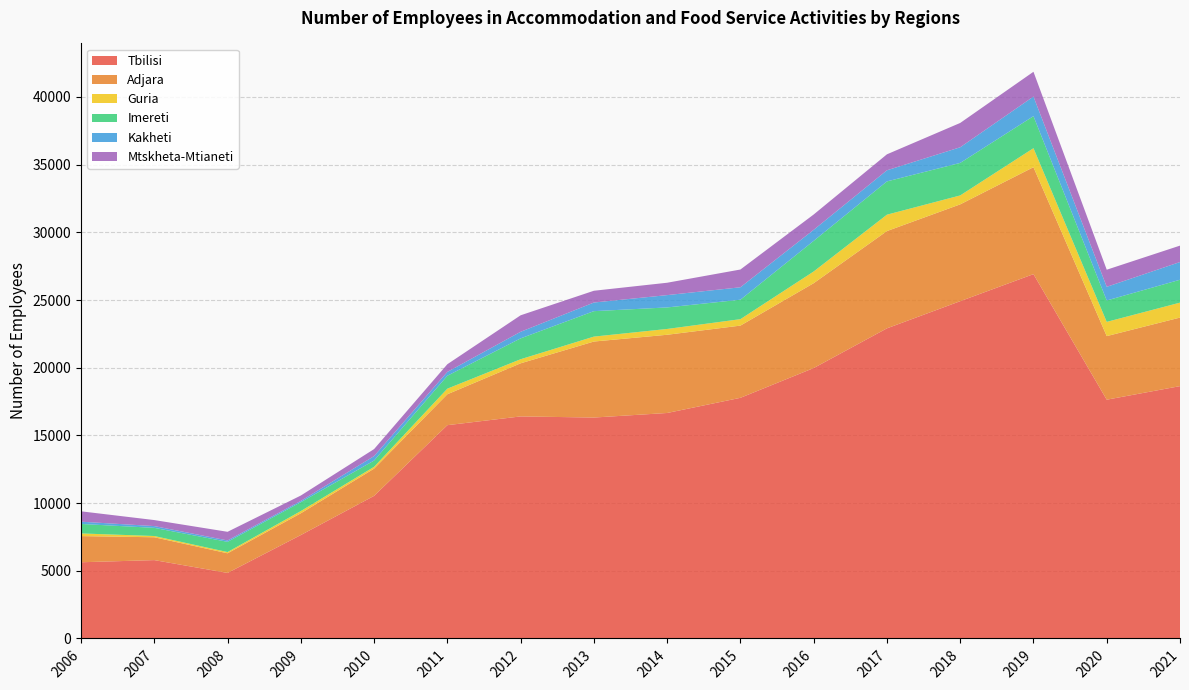

Reading left to right, list all the values displayed in this chart.

Tbilisi: 5629	5788	4840	7639	10534	15756	16402	16319	16656	17776	19975	22909	24915	26913	17638	18640
Adjara: 1932	1687	1451	1607	2011	2283	3923	5615	5778	5334	6268	7185	7152	7899	4697	5064
Guria: 197	93	91	165	134	413	302	364	429	477	866	1211	660	1404	1051	1103
Imereti: 701	602	756	656	464	954	1540	1880	1590	1437	2262	2458	2402	2367	1581	1691
Kakheti: 167	131	102	94	329	284	486	637	910	918	815	821	1155	1447	1009	1309
Mtskheta-Mtianeti: 766	445	639	397	517	568	1219	870	914	1312	1132	1180	1797	1831	1263	1212